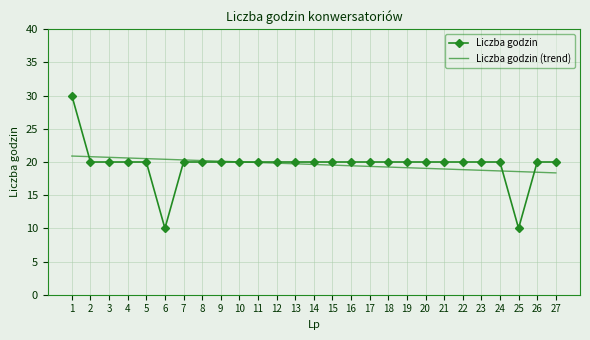

Rank the series at 27 from highest to lowest value.

Liczba godzin, Liczba godzin (trend)